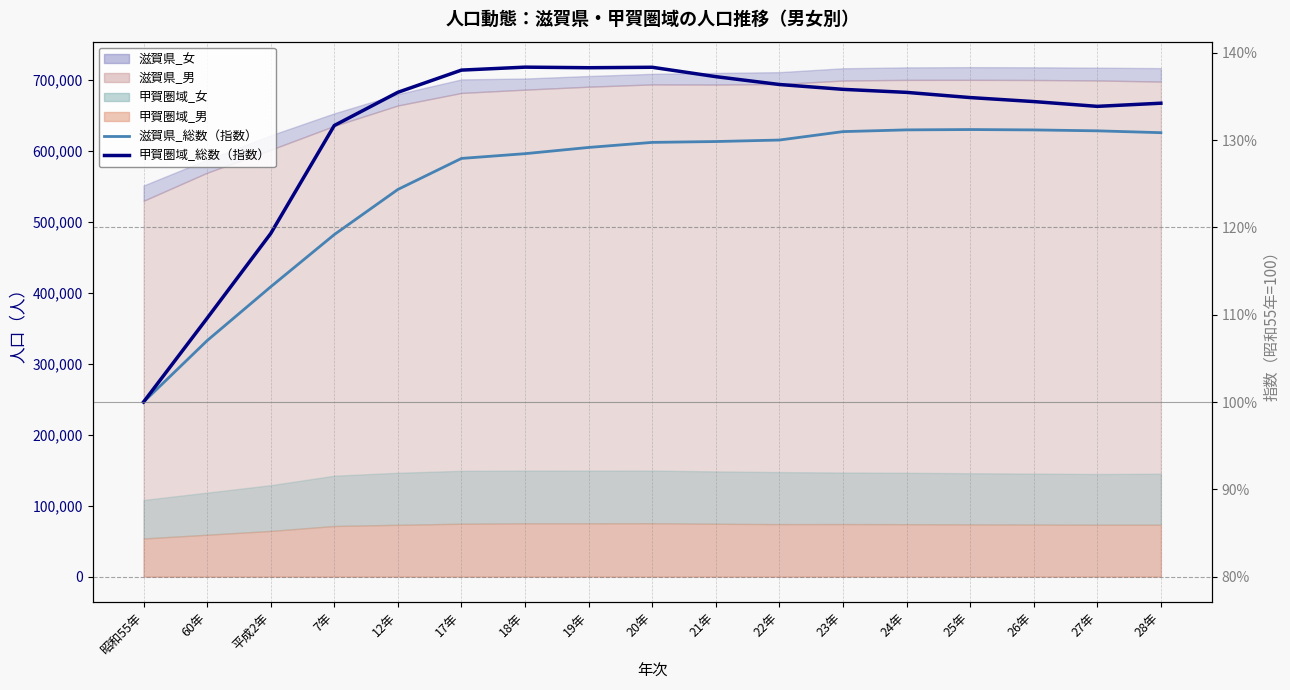

Where is the first local minimum for 甲賀圏域_総数（指数）?

19年